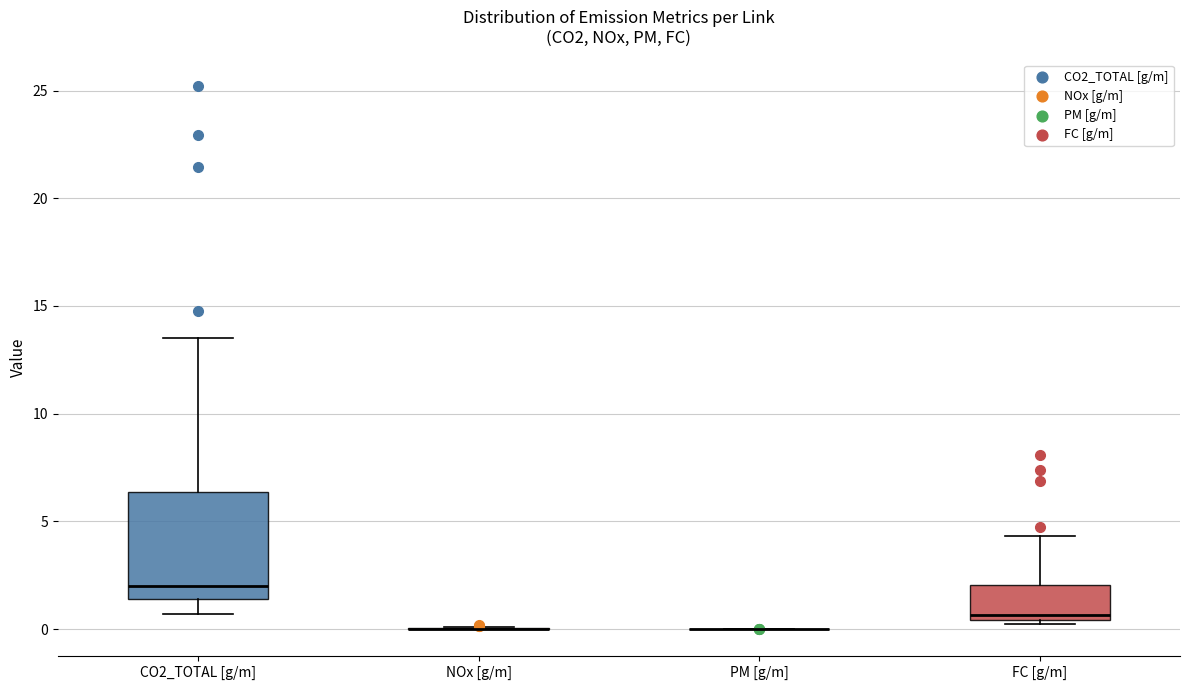

Where is the lower edge of the box for FC [g/m] on the y-axis? The values are not printed on the chart, so give them approximately, as read against the axis.

0.5